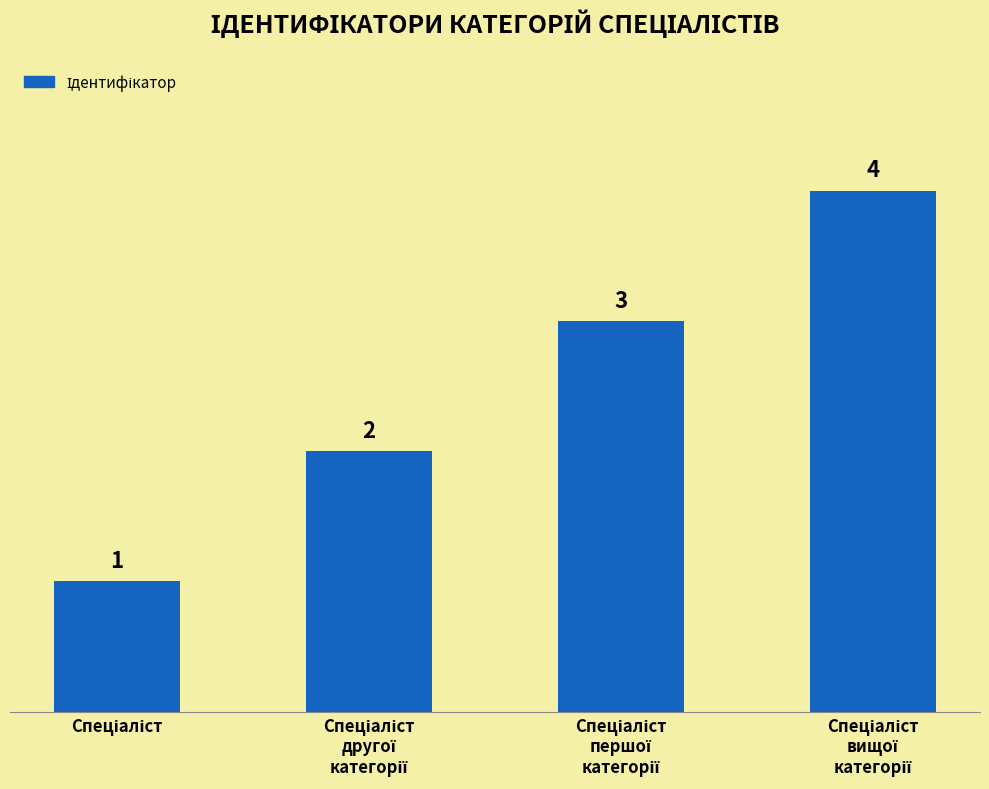

What is the difference between the maximum and minimum values?

3